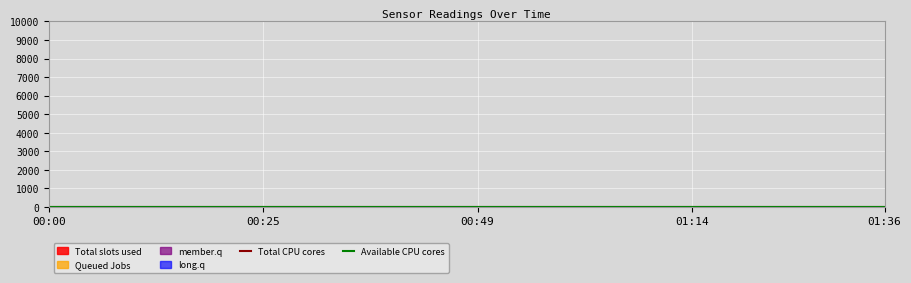

At which category is the sum across all series the highest?

00:00